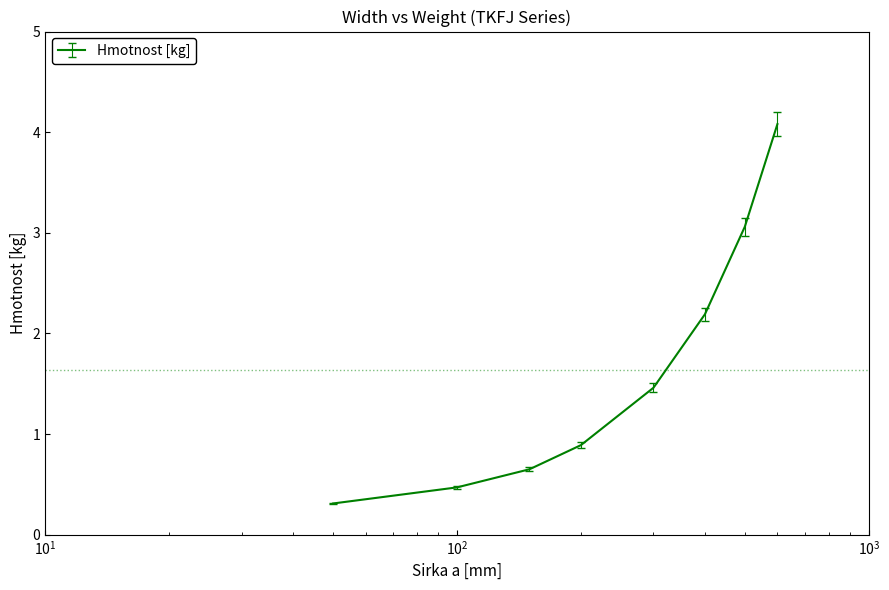

What is the sum of all values?

13.1